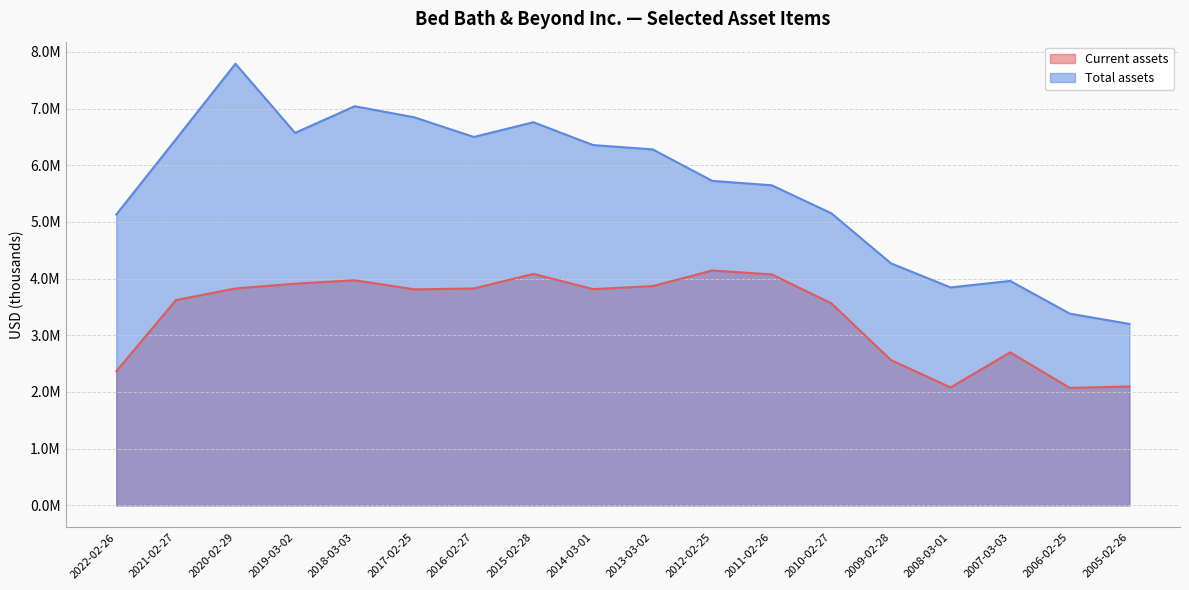

The value of Total assets at 2013-03-02 is 3673523. True or false?

False